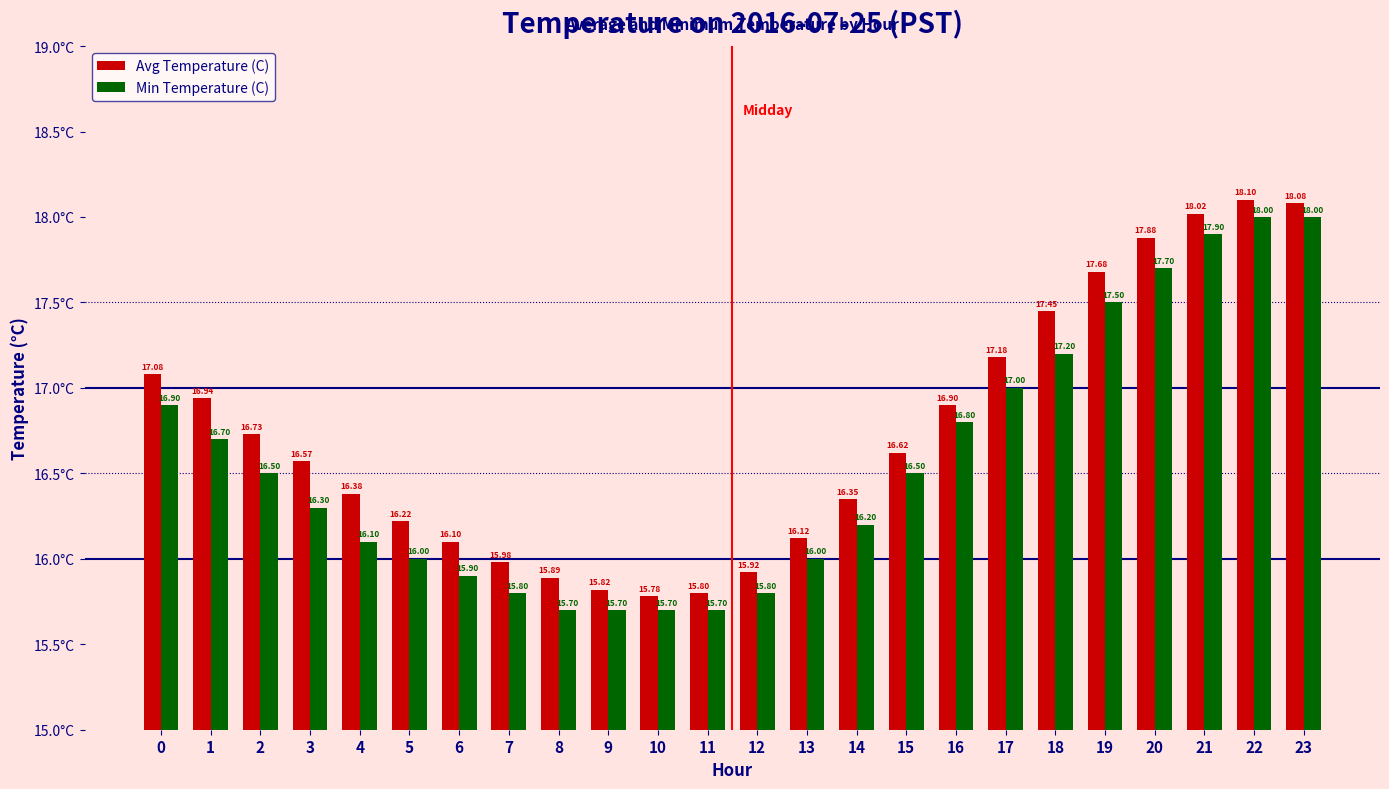

Which series has the widest spread of values?

Avg Temperature (C)